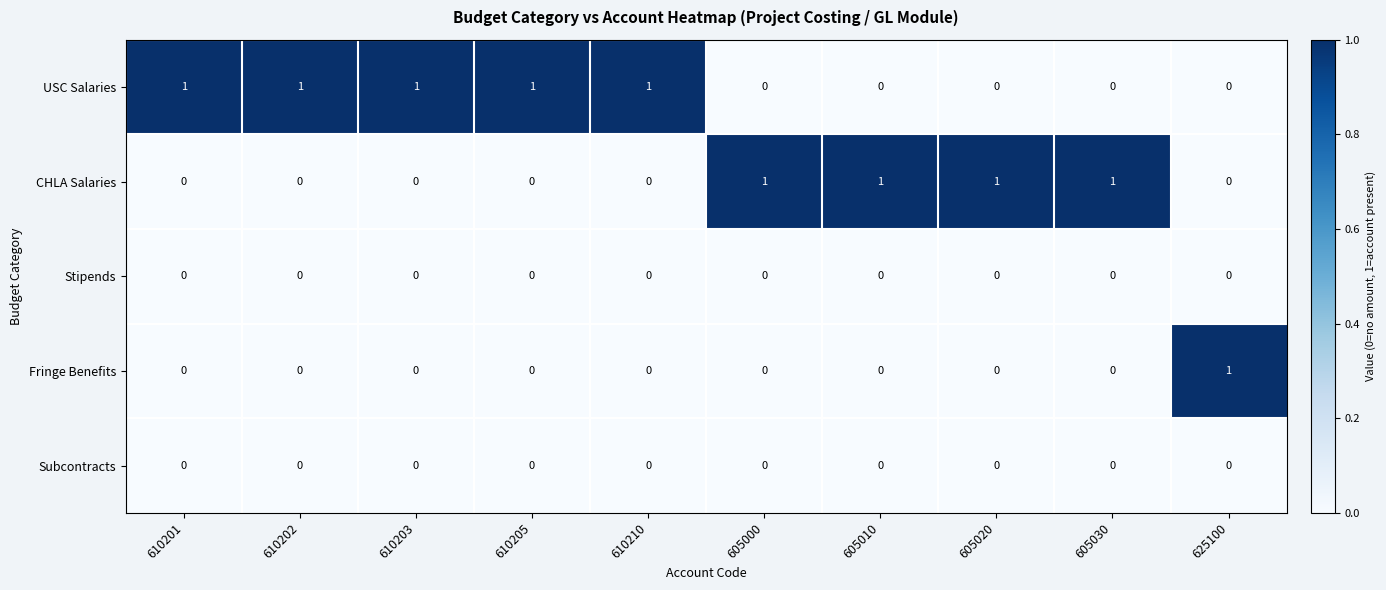

Count the CHLA Salaries values in the range 0 to 1.

10